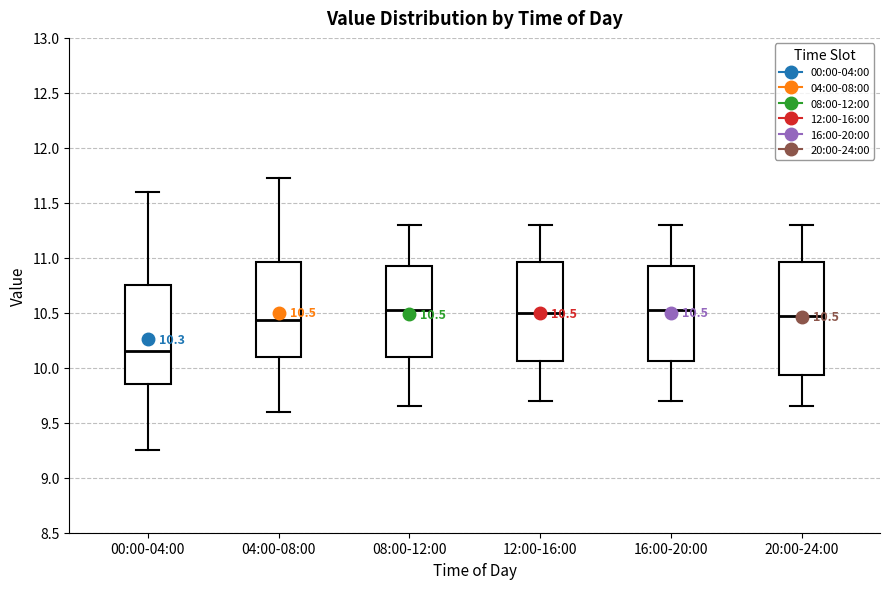

Which box is the tallest, from its lower edge to its upper edge?

20:00-24:00